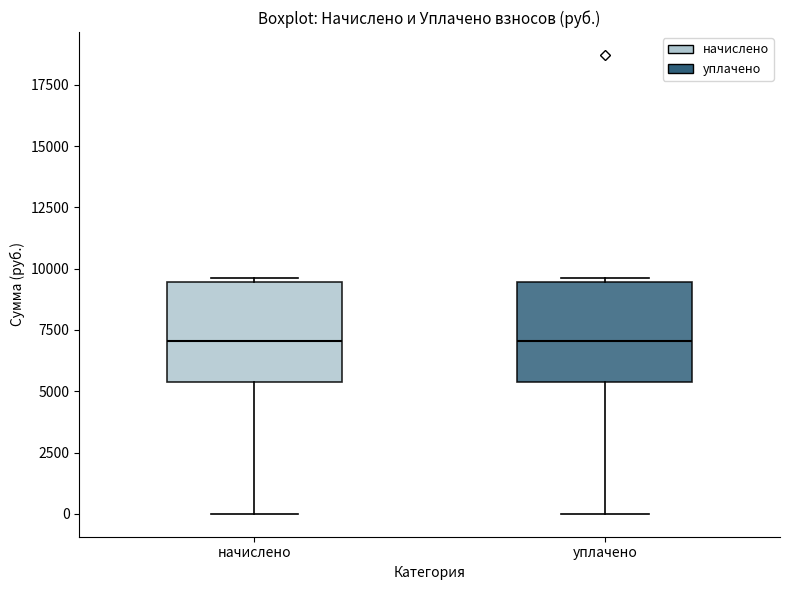

Where does the lower whisker of the box for уплачено end on the y-axis? The values are not printed on the chart, so give them approximately, as read against the axis.

0